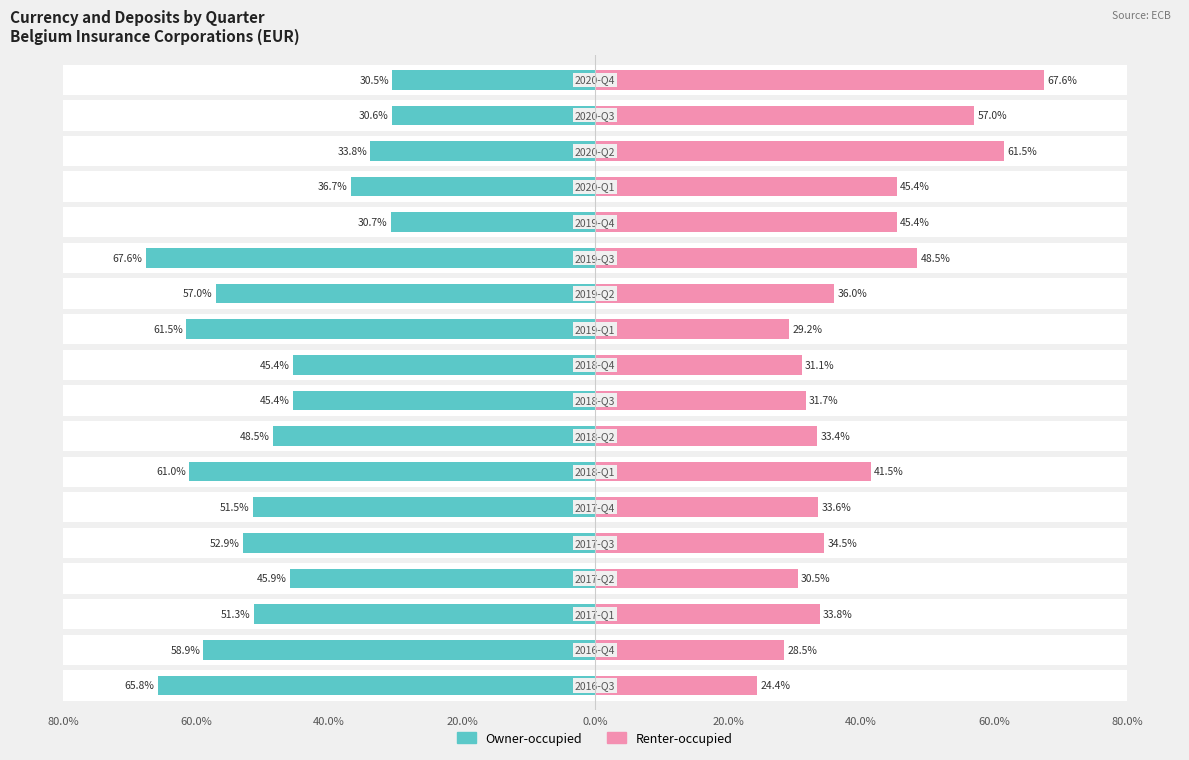

How many bars are there in total?

36